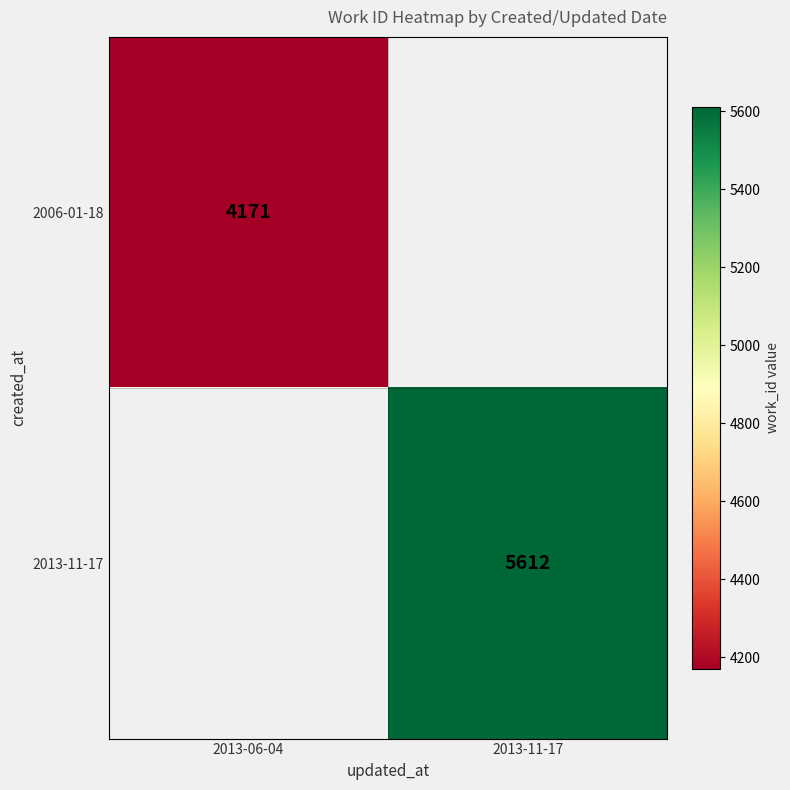

What is the total value across all series at 2013-06-04?

4171